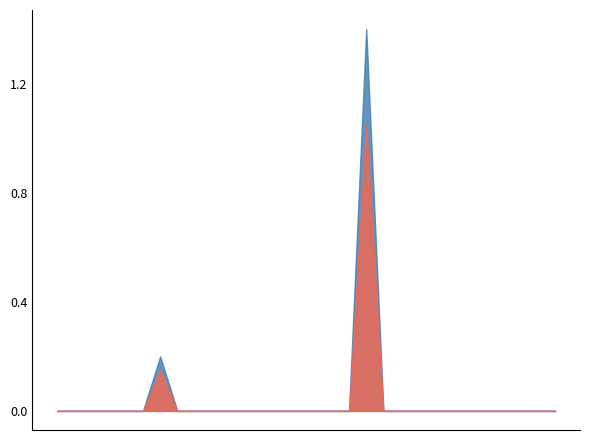

Between 2018-11-11 and 2018-11-02, which is larger?

2018-11-11